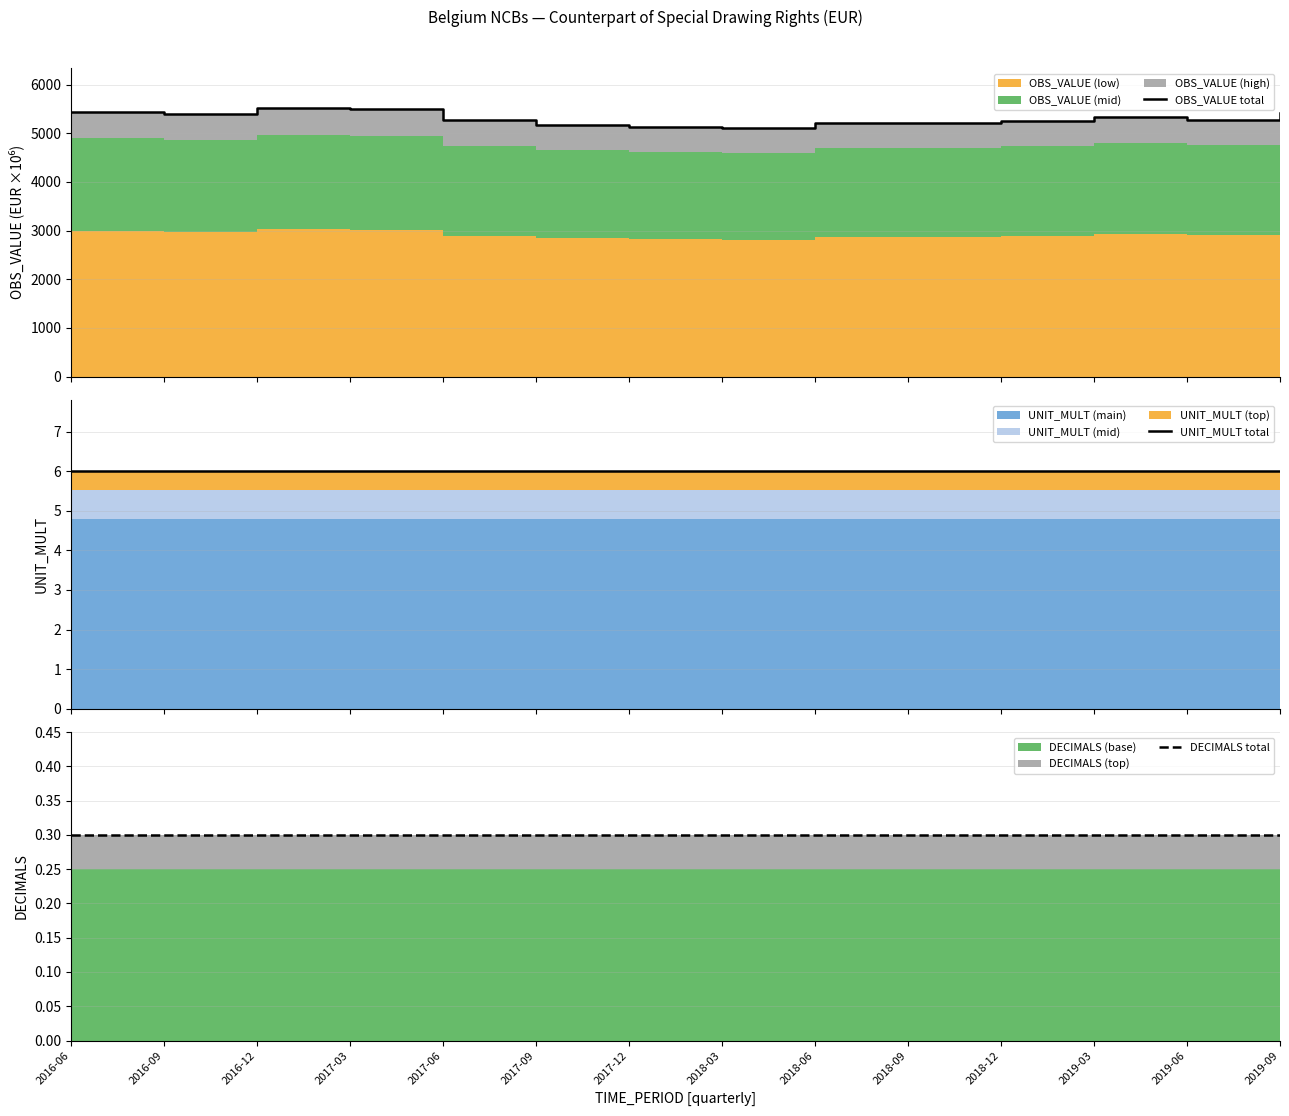

What position from the left is 2016-12?

3